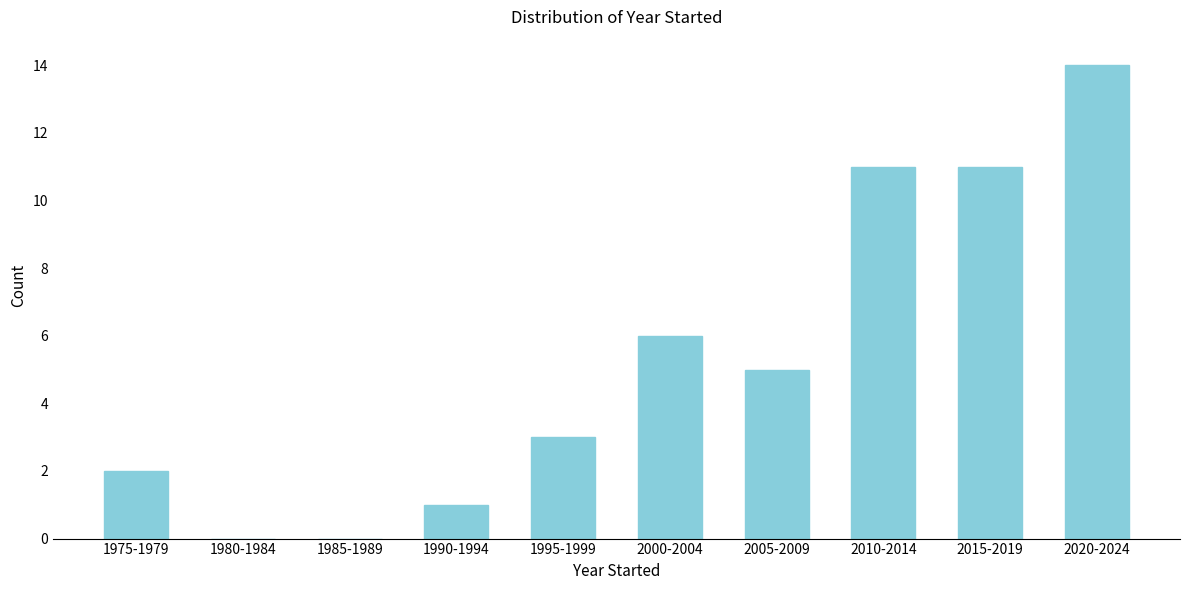

Reading left to right, list all the values displayed in this chart.

1975-1979=2	1980-1984=0	1985-1989=0	1990-1994=1	1995-1999=3	2000-2004=6	2005-2009=5	2010-2014=11	2015-2019=11	2020-2024=14